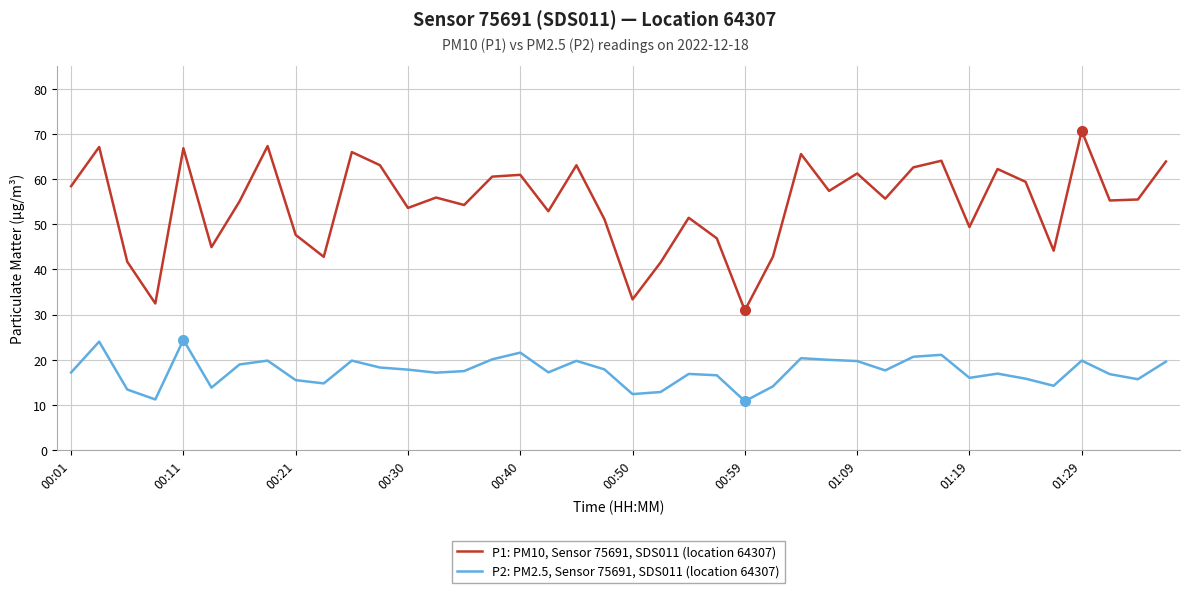

Rank the series by their maximum value, from highest to lowest.

P1: PM10, Sensor 75691, SDS011 (location 64307), P2: PM2.5, Sensor 75691, SDS011 (location 64307)